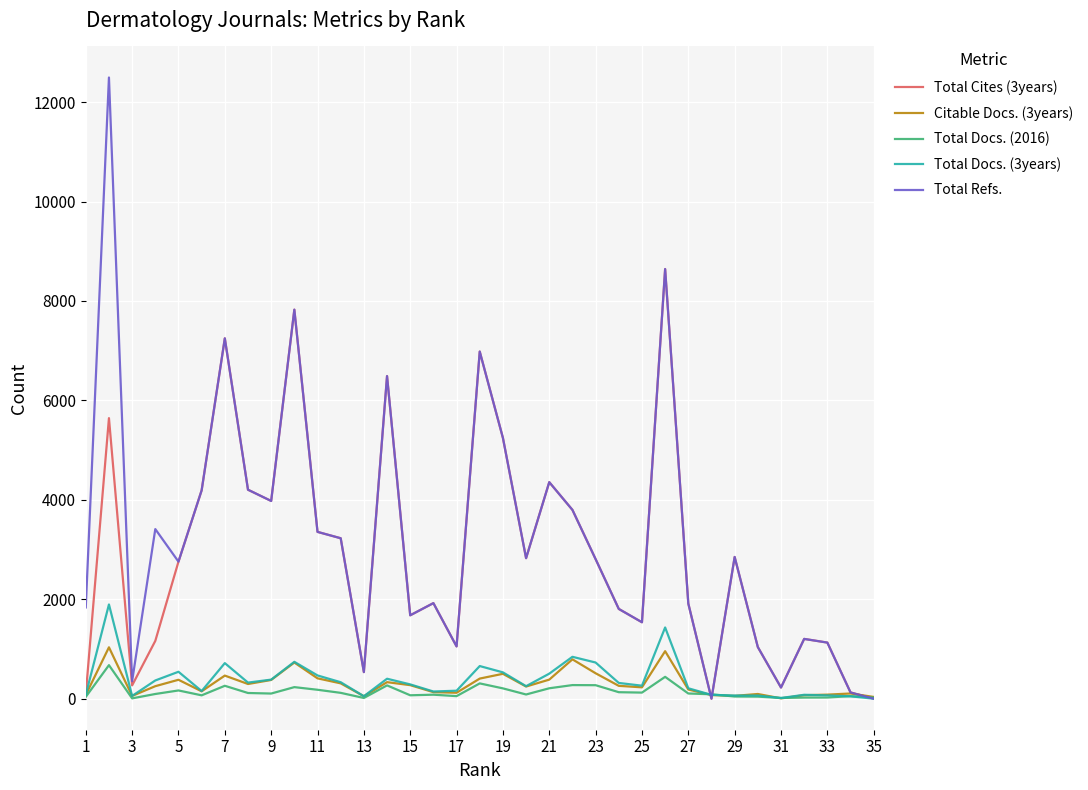

What are all the series names shown in the legend?

Total Cites (3years), Citable Docs. (3years), Total Docs. (2016), Total Docs. (3years), Total Refs.